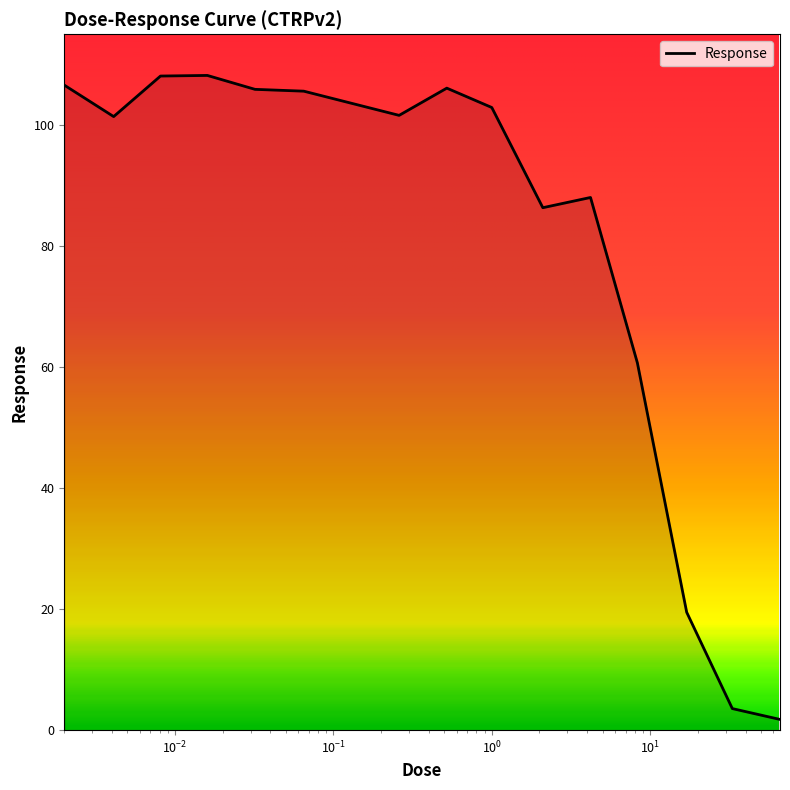

What is the difference between the maximum and minimum values?

106.4